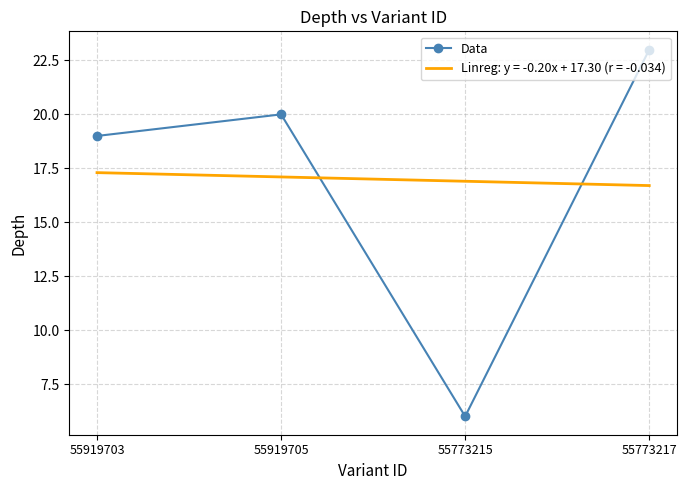

What is the sum of the Data values at 55773217 and 55773215?

29.0